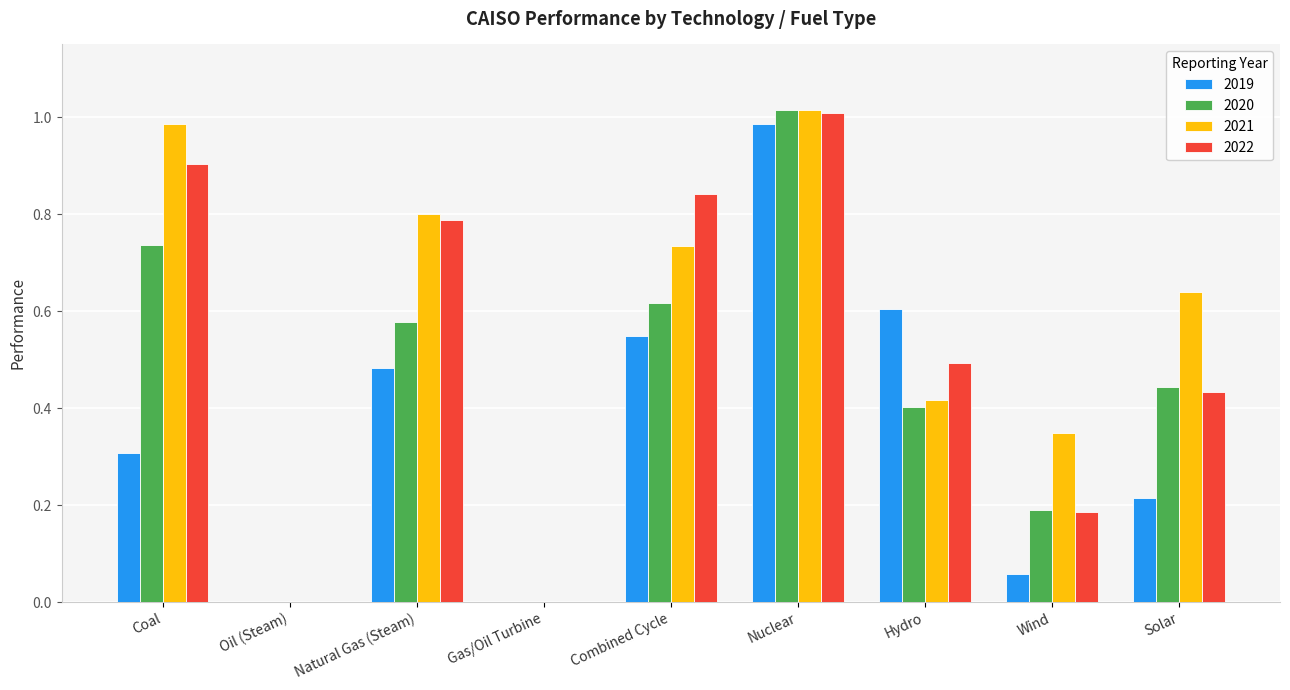

Which series changed the most between Natural Gas (Steam) and Nuclear?

2019